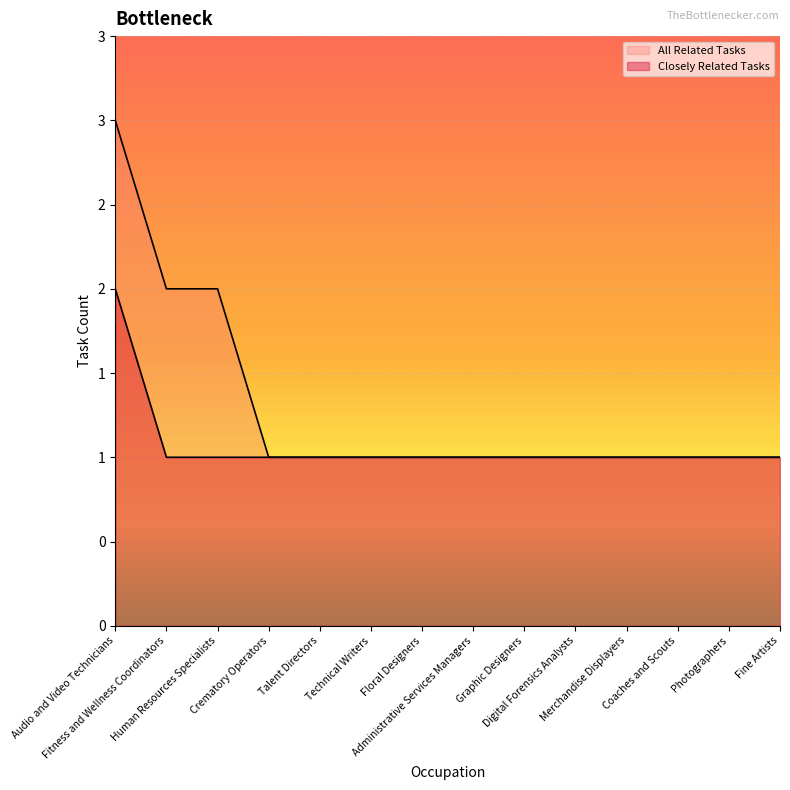

True or false: Closely Related Tasks and All Related Tasks intersect in this chart.

False